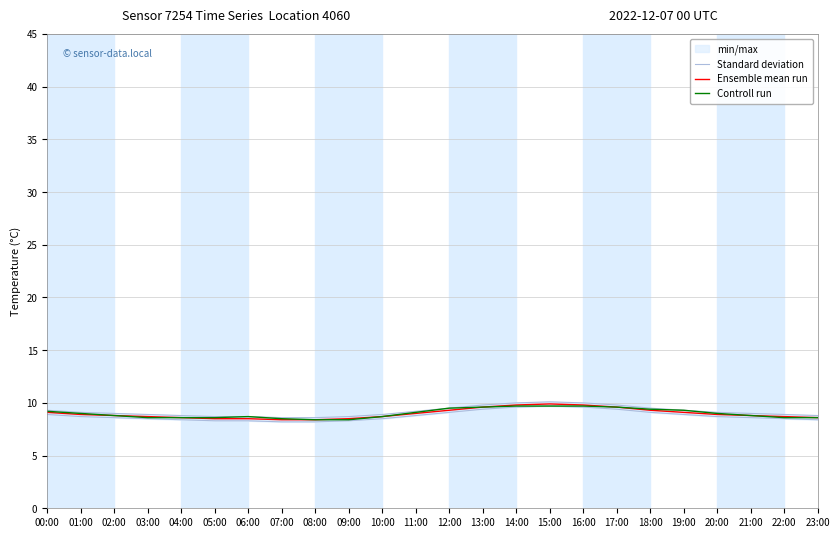

Which series has the largest total across all categories?

Controll run